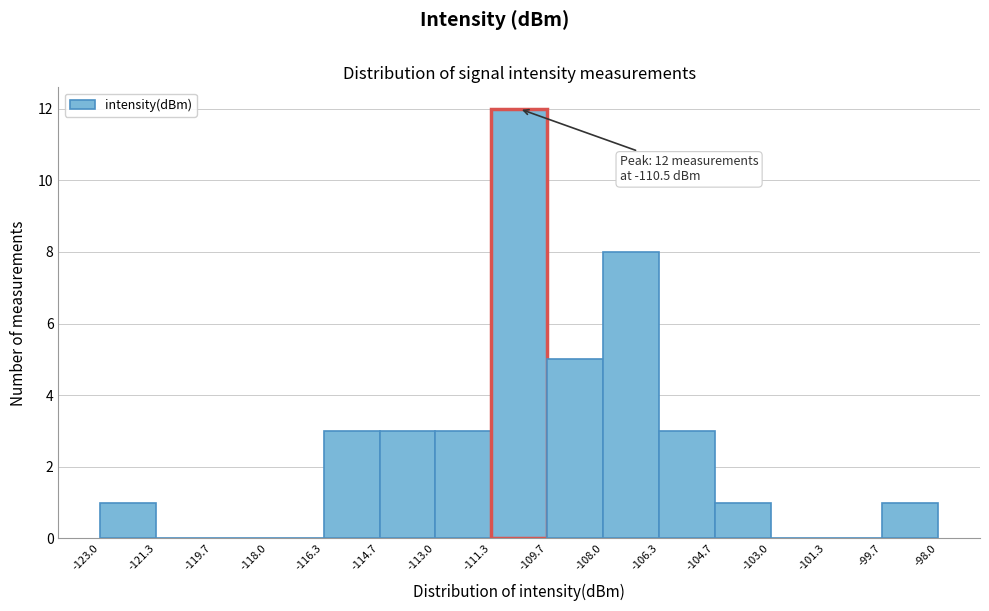

Which range on the x-axis has the tallest bar?

-111.3 to -109.7